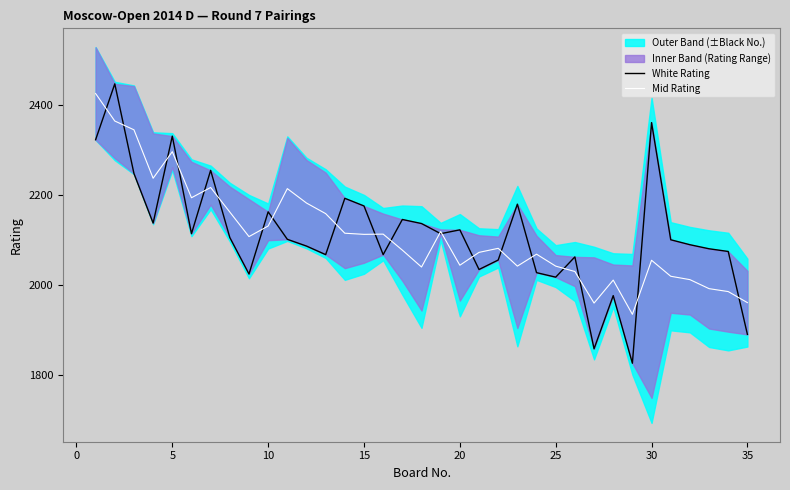

After their last crossing, which series has the higher values: Mid Rating or White Rating?

Mid Rating